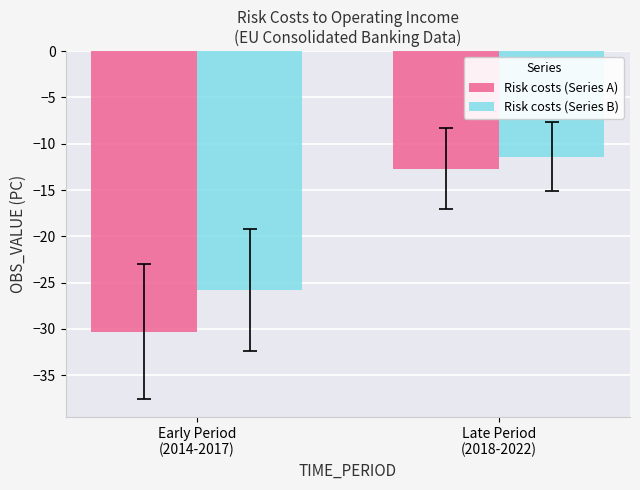

How many categories are shown in the chart?

2